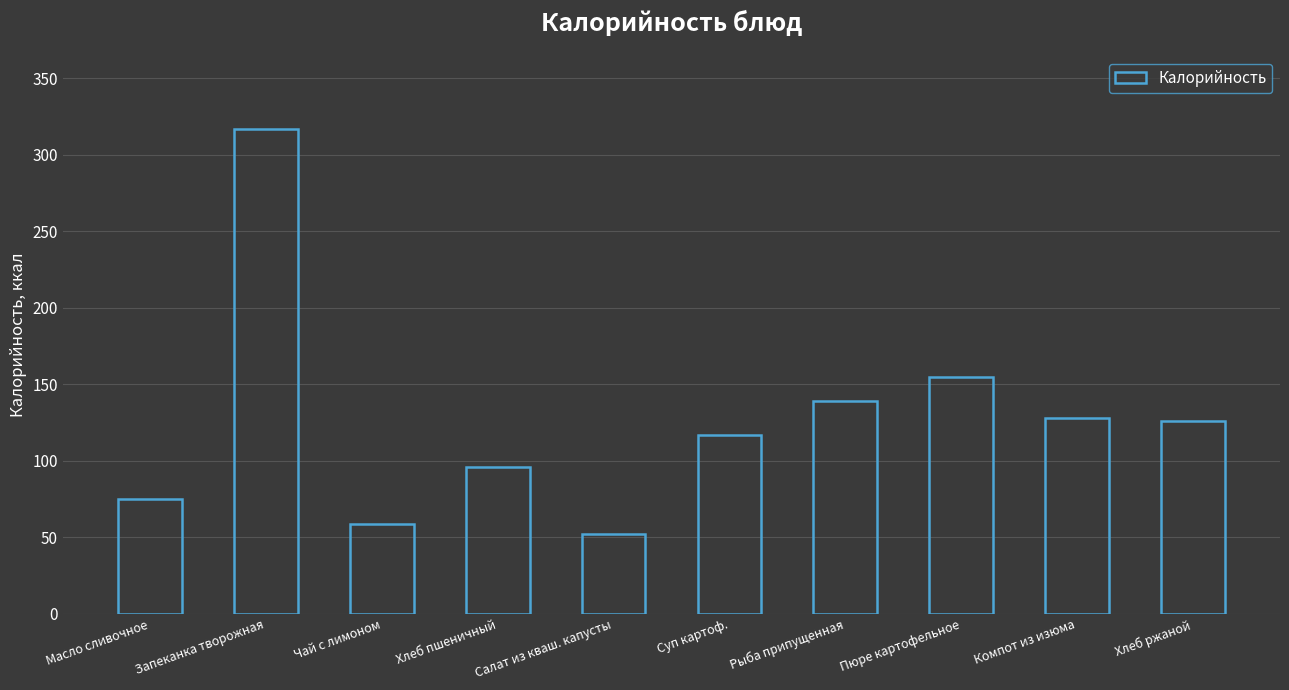

Which has a higher value, Компот из изюма or Пюре картофельное?

Пюре картофельное